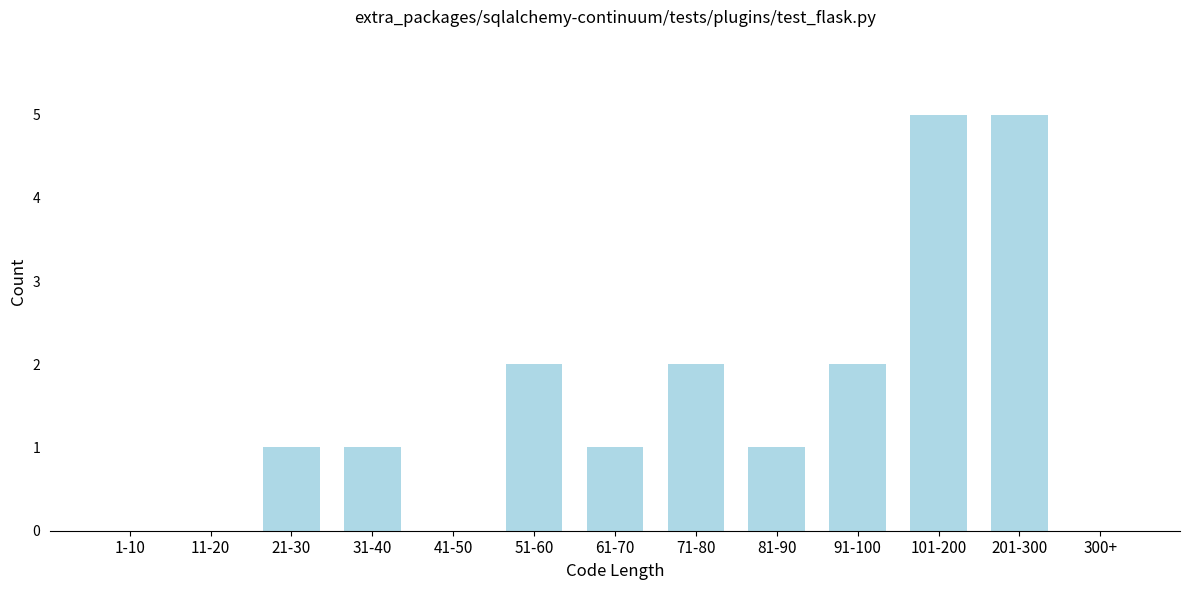

Reading left to right, extract all data points from this chart.

1-10=0	11-20=0	21-30=1	31-40=1	41-50=0	51-60=2	61-70=1	71-80=2	81-90=1	91-100=2	101-200=5	201-300=5	300+=0